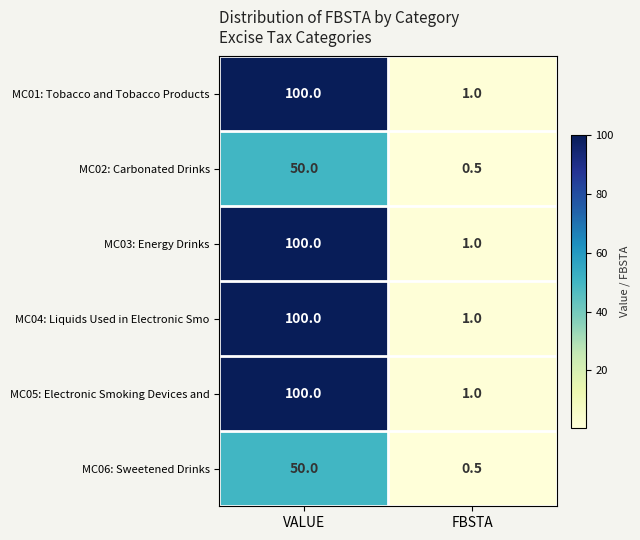

What is the difference between the maximum and minimum values in the MC06: Sweetened Drinks series?

49.5